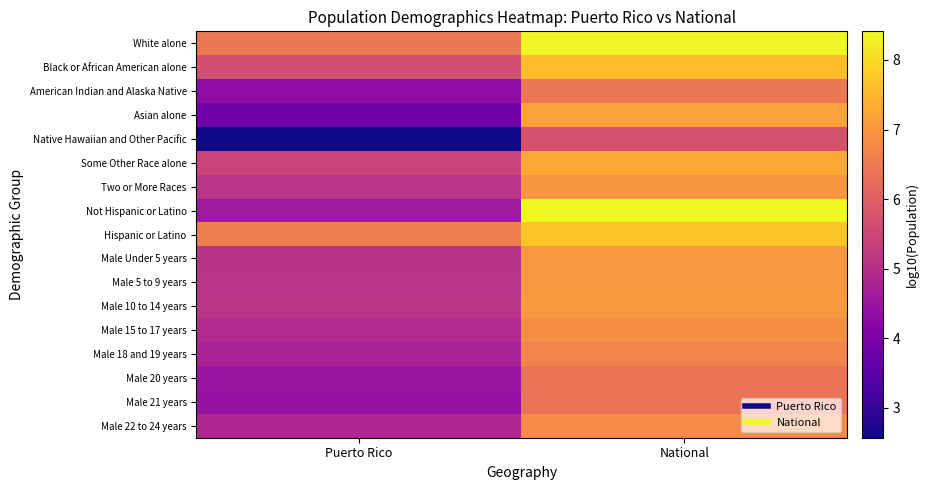

At which category is the sum across all series the highest?

National